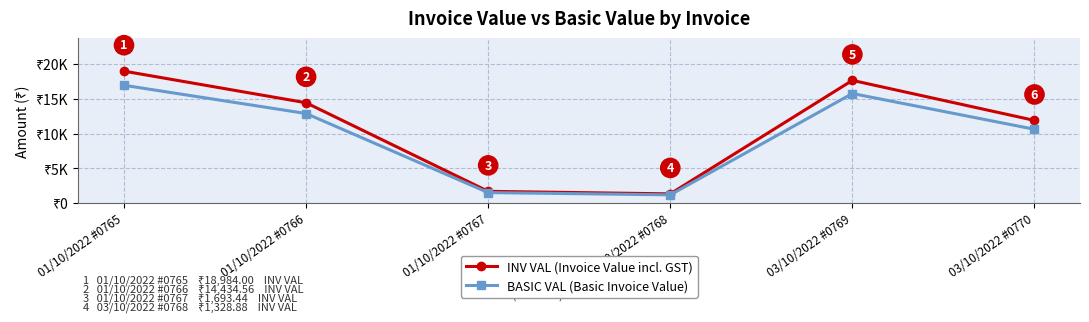

Where is the first local maximum for INV VAL (Invoice Value incl. GST)?

03/10/2022 #0769